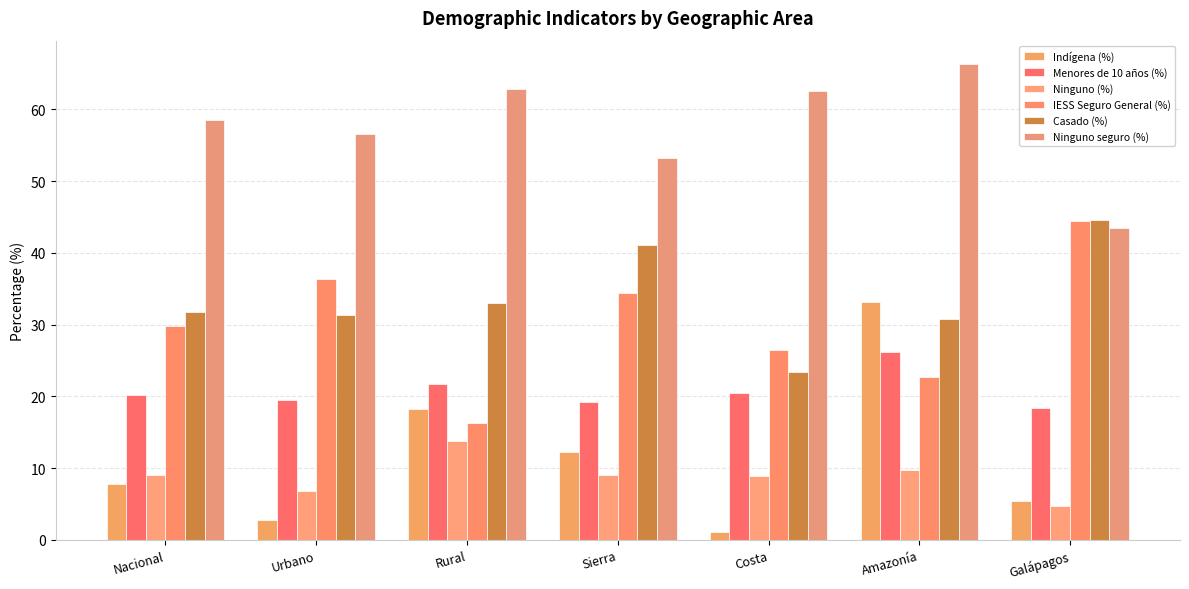

Which has a higher value, Amazonía or Galápagos?

Amazonía